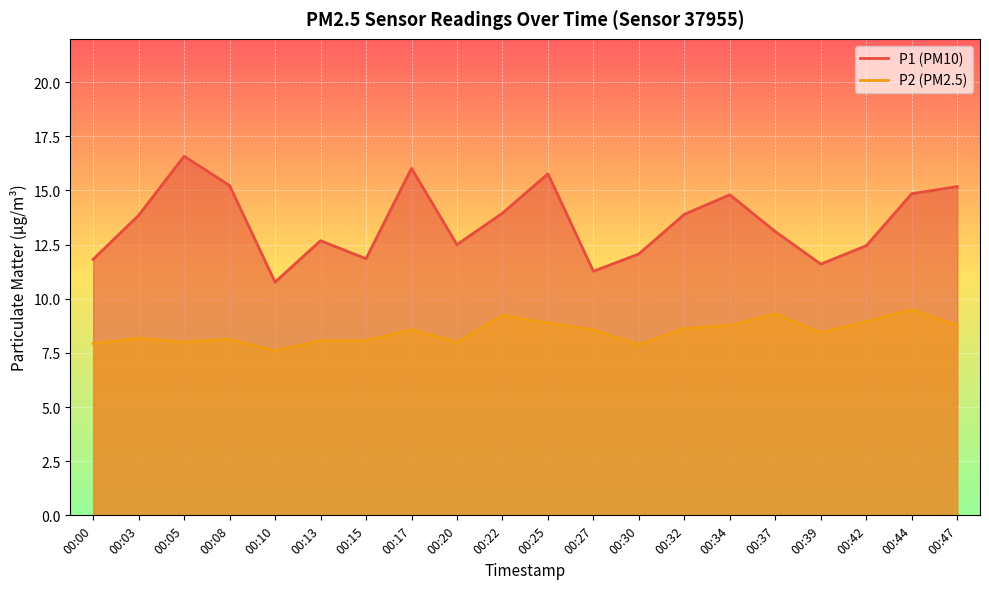

Between 00:10 and 00:44, which is larger?

00:44